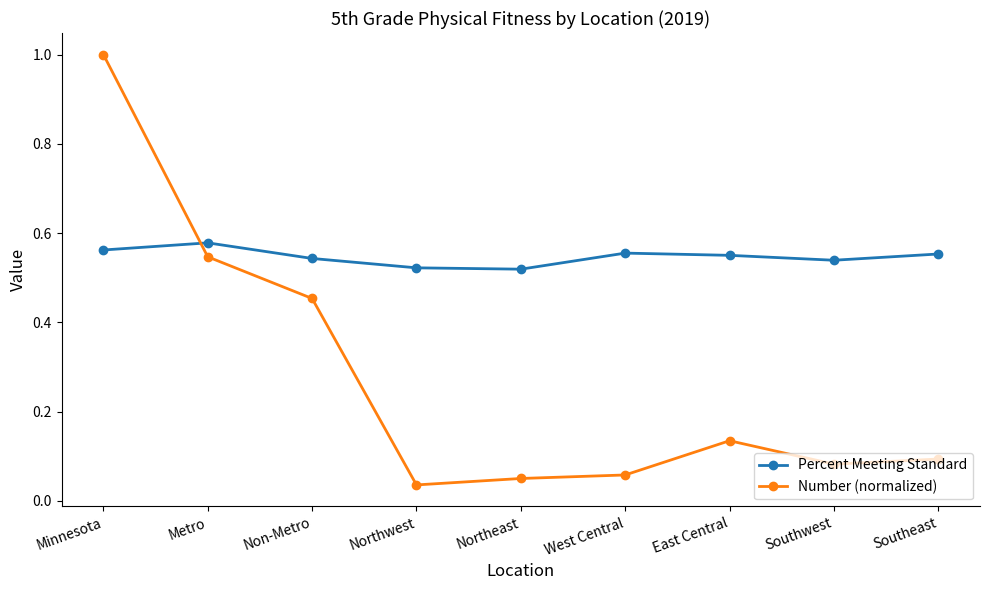

What is the label of the 8th point from the right?

Metro